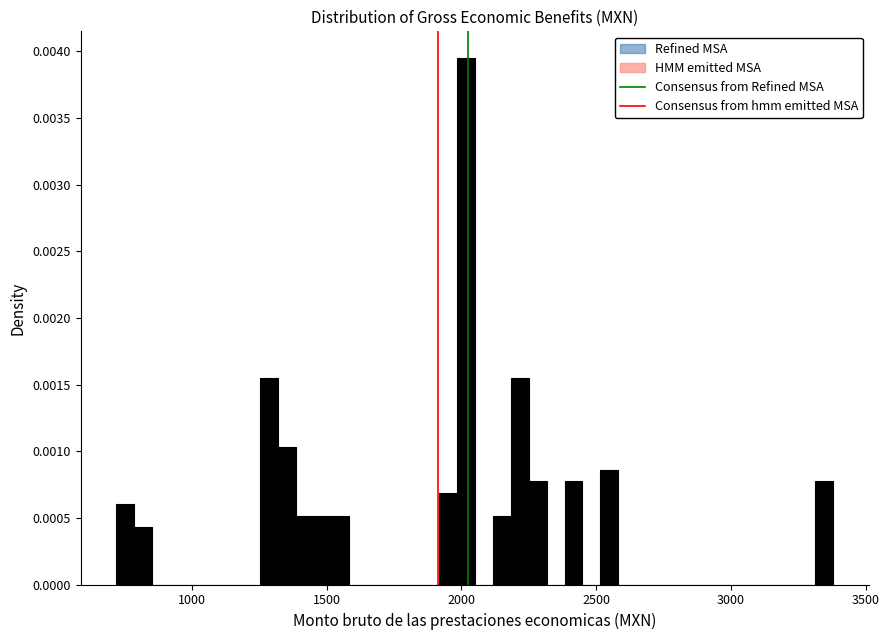

Read against the x-axis, roughly where is the centre of the tallest bar?

2000